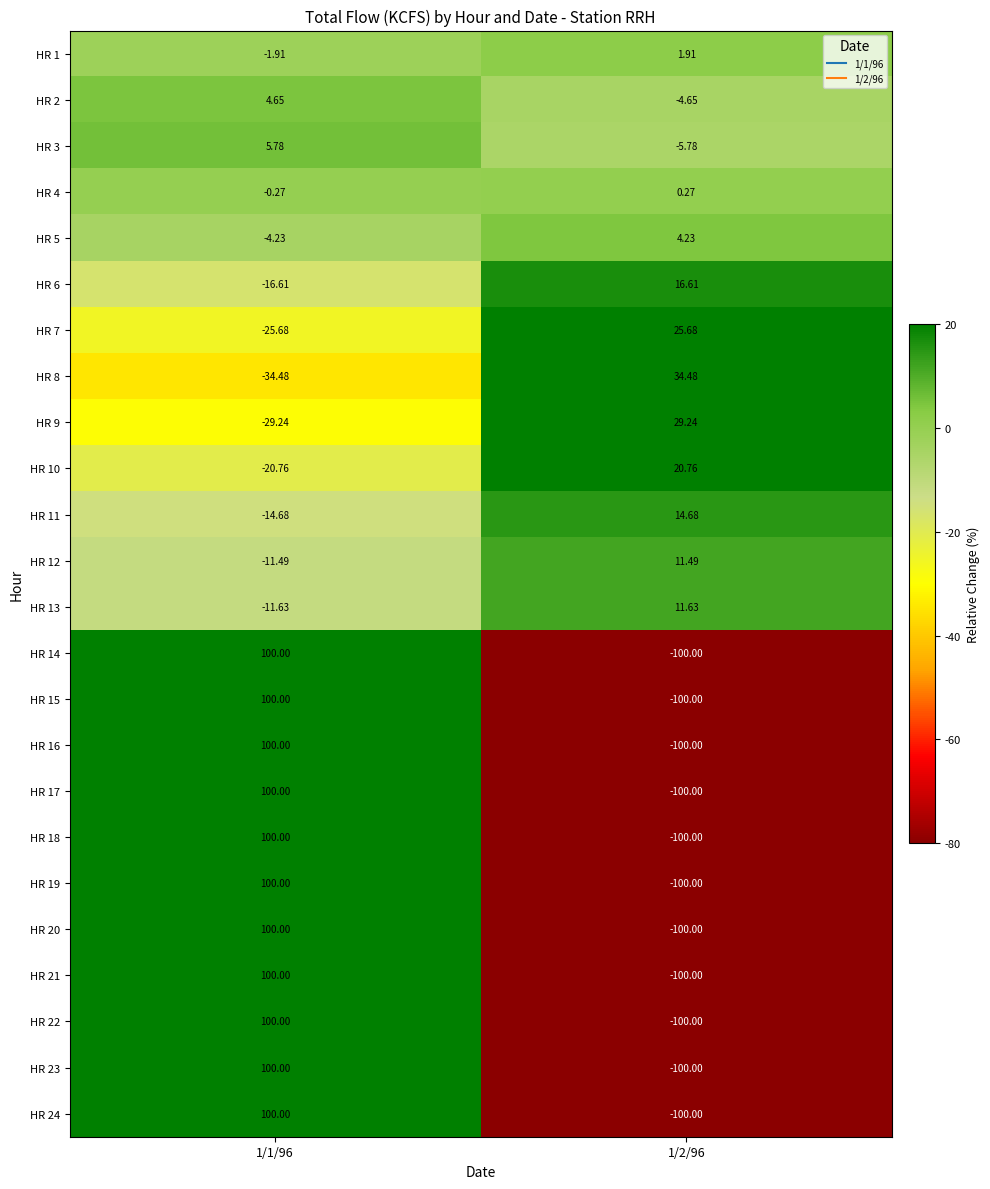

Is the value of HR 16 at 1/2/96 greater than the value of HR 9 at 1/2/96?

No